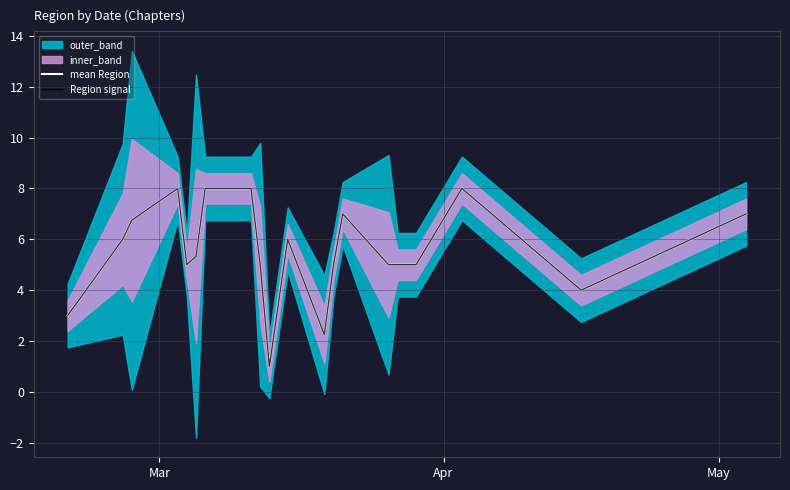

Which series has the largest total across all categories?

mean Region